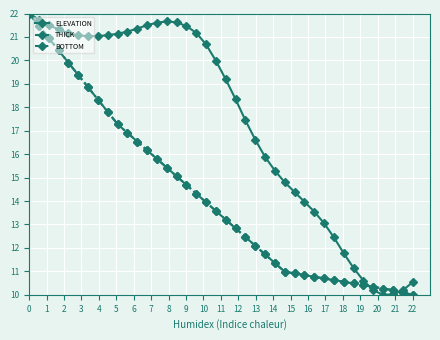

How many values in the ELEVATION series exceed 19?

21